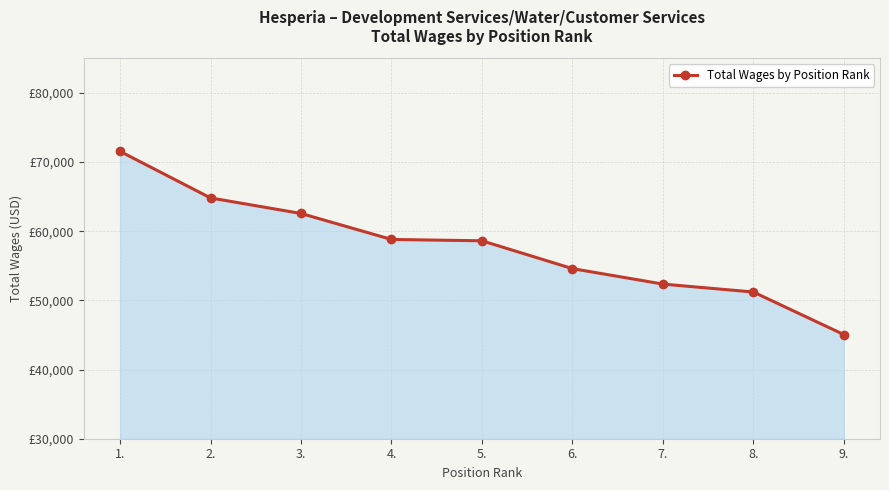

Is this an area chart (filled region under the line)?

Yes